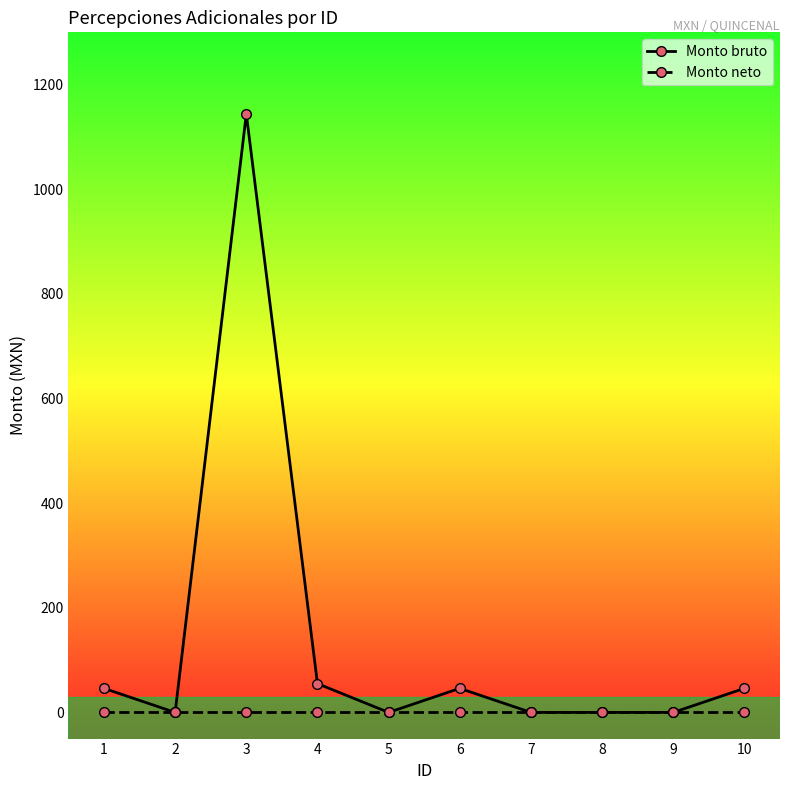

Reading right to left, what are all the values shown in this chart?

Monto bruto: 10=46	9=0	8=0	7=0	6=46	5=0	4=55	3=1144	2=0	1=46
Monto neto: 10=0	9=0	8=0	7=0	6=0	5=0	4=0	3=0	2=0	1=0